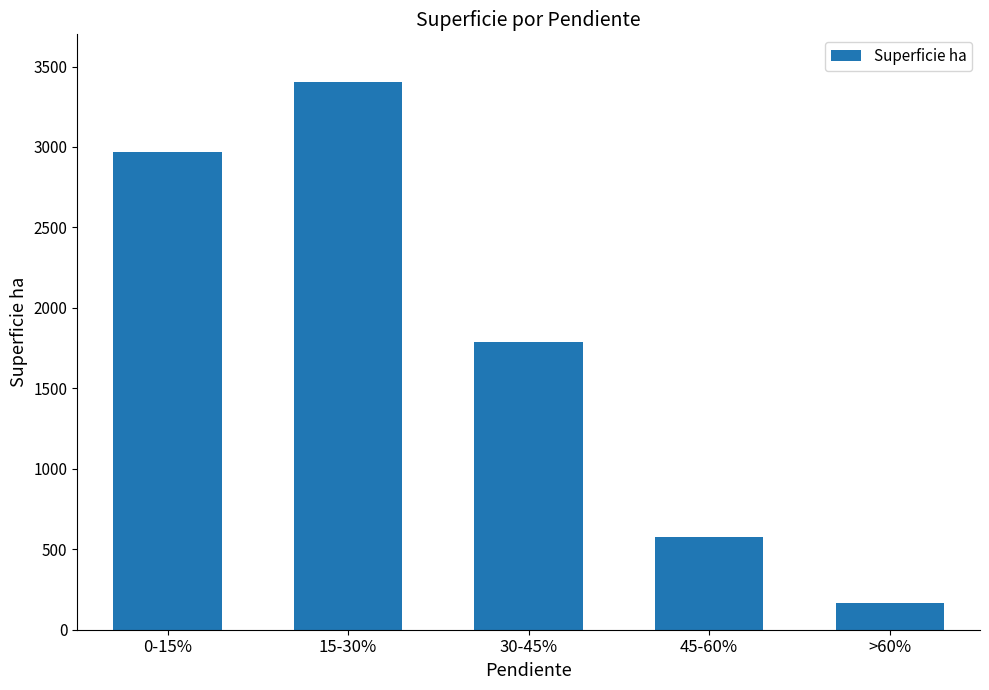

Reading left to right, transcribe all the data shown in this chart.

0-15%=2970.5	15-30%=3406.6	30-45%=1785.7	45-60%=578.6	>60%=169.2